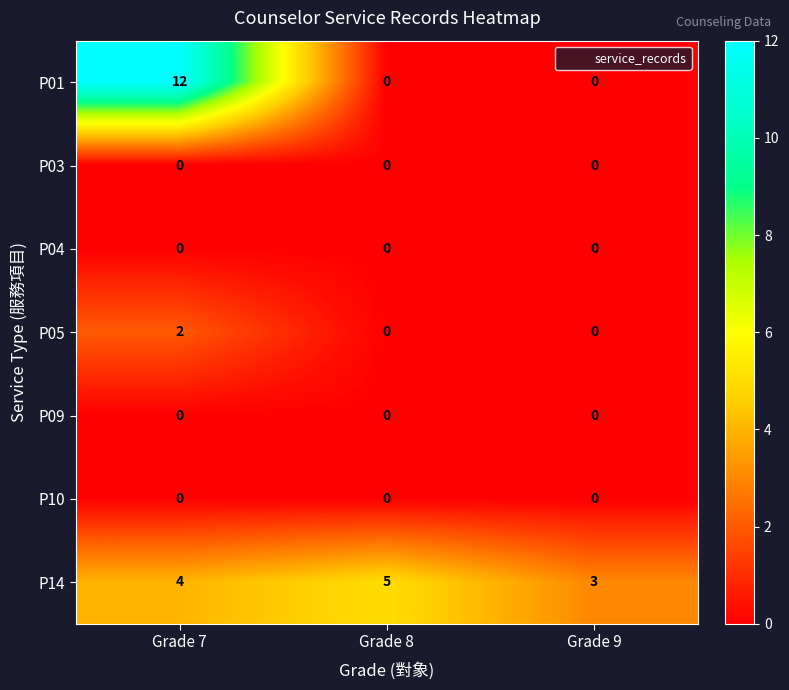

How many series are shown in this chart?

7